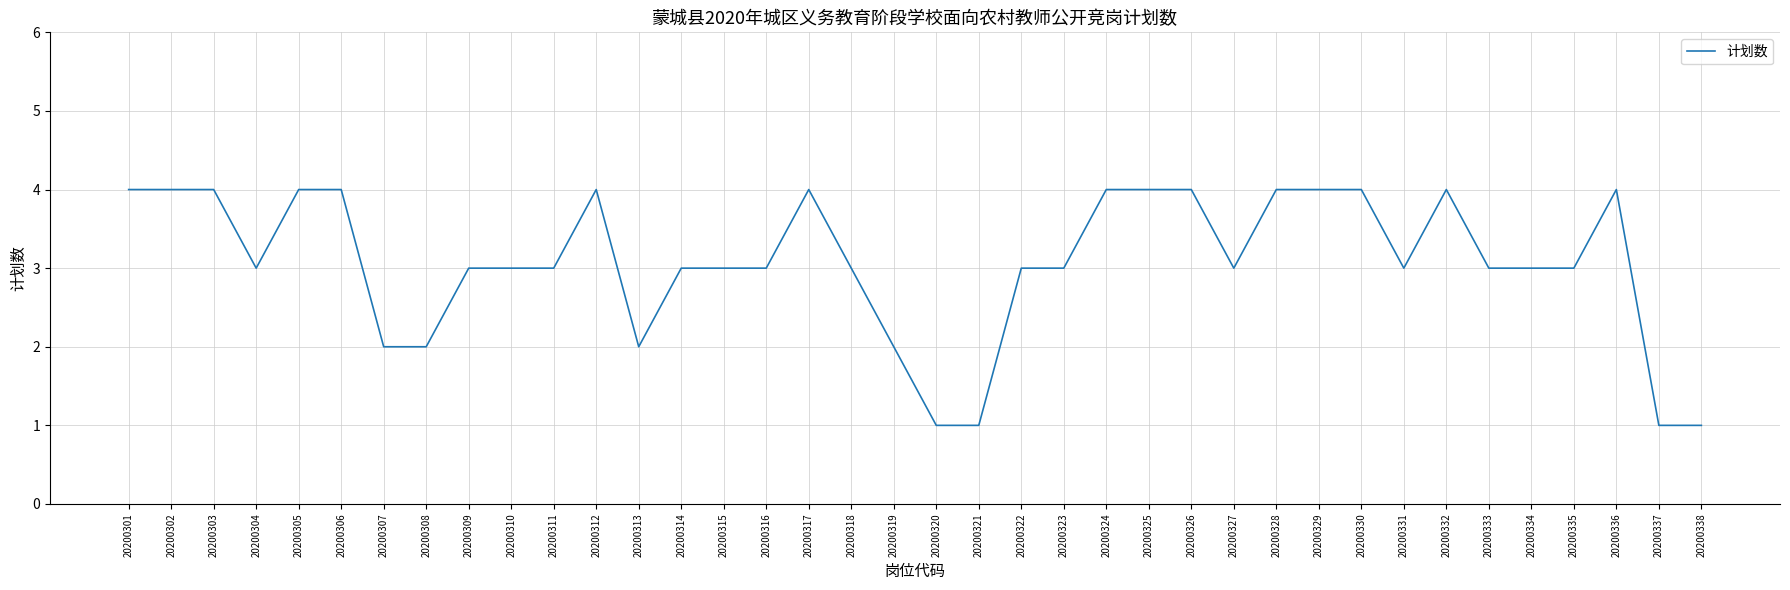

What is the difference between the maximum and minimum values?

3